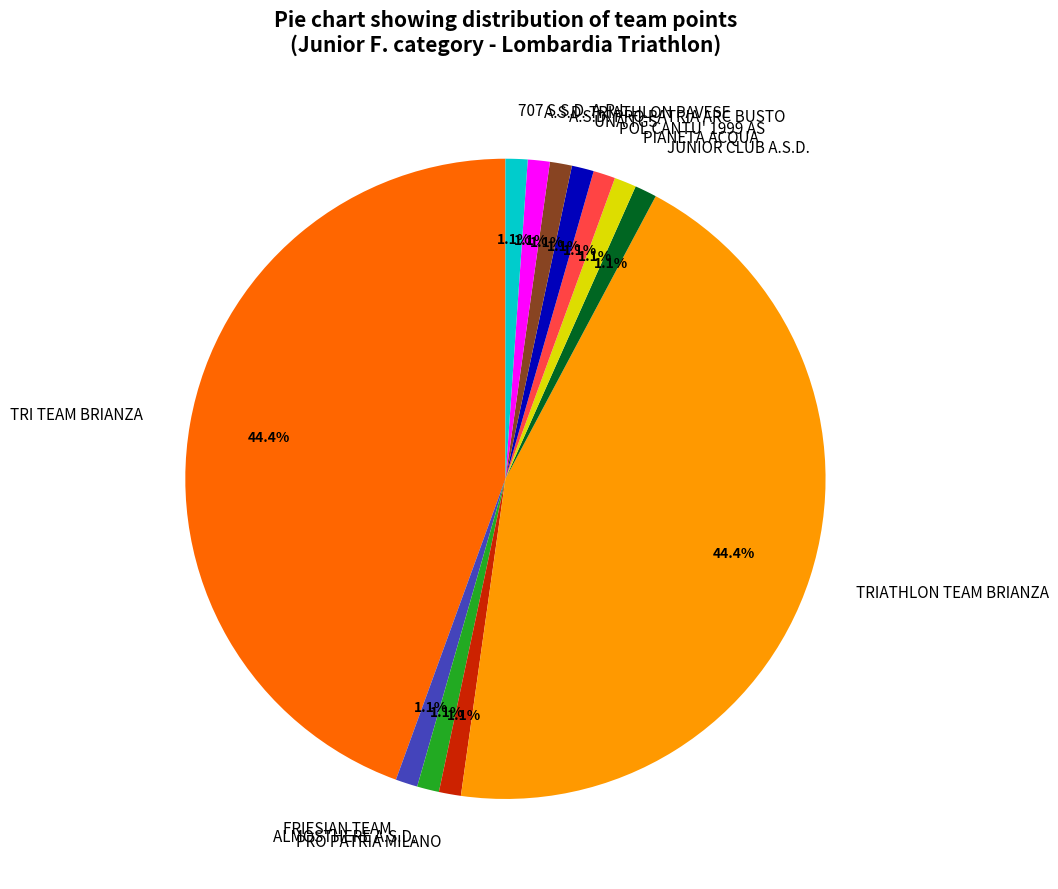

What is the ratio of the value at A.S.D. TRIATHLON PAVESE to the value at ALMOSTHERE A.S.D.?

1.0